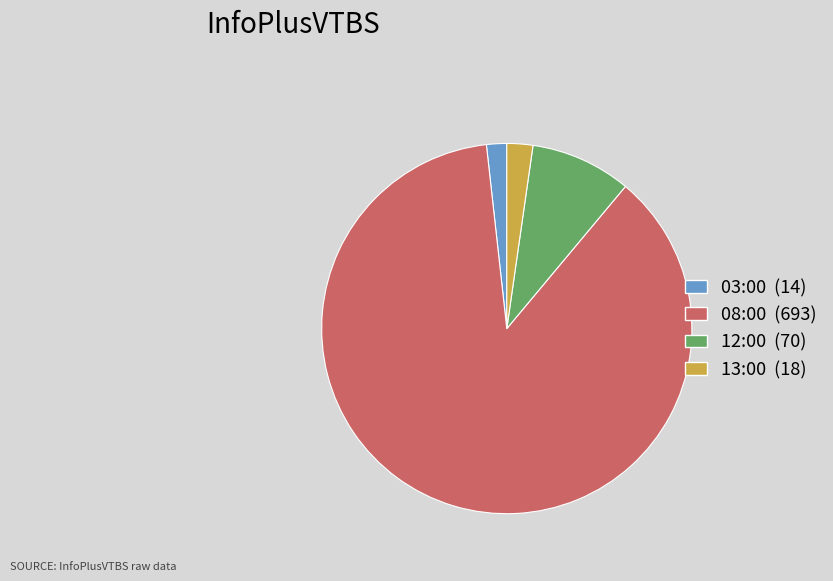

Do 03:00 (14) and 12:00 (70) together represent more than half of the pie?

No